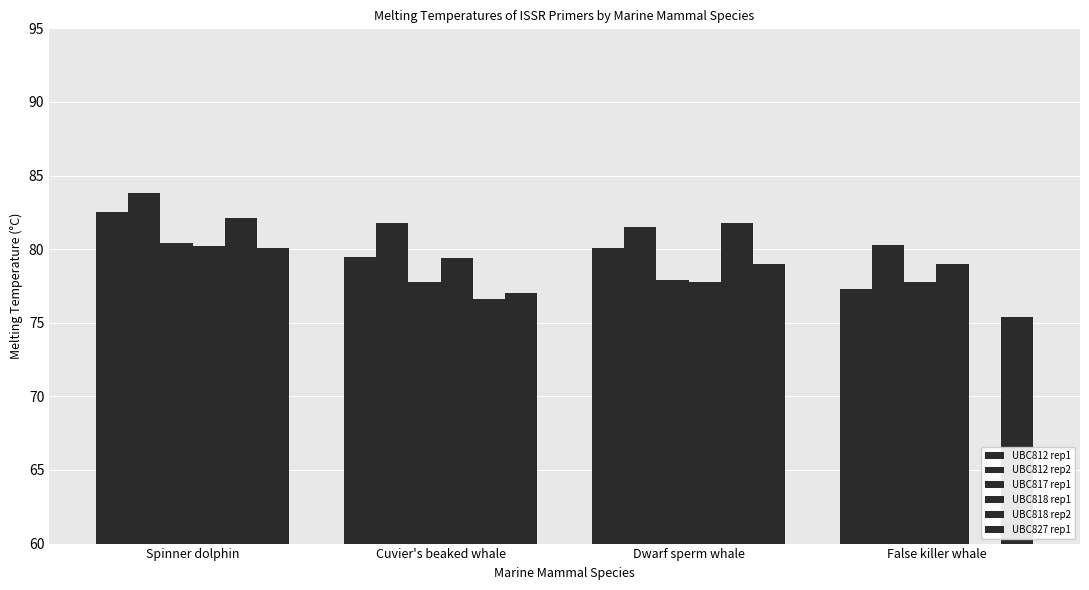

What position from the right is Dwarf sperm whale?

2